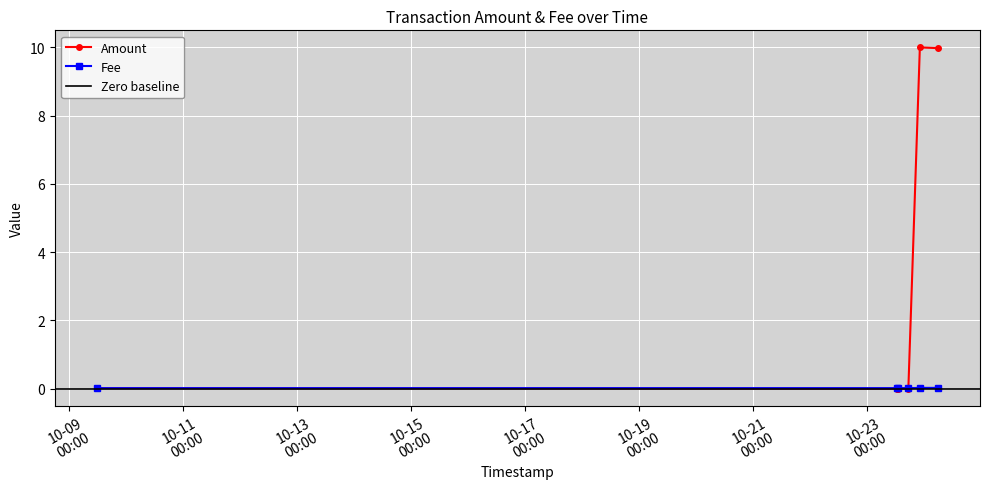

True or false: Amount has more than 2 interior local peaks.

False